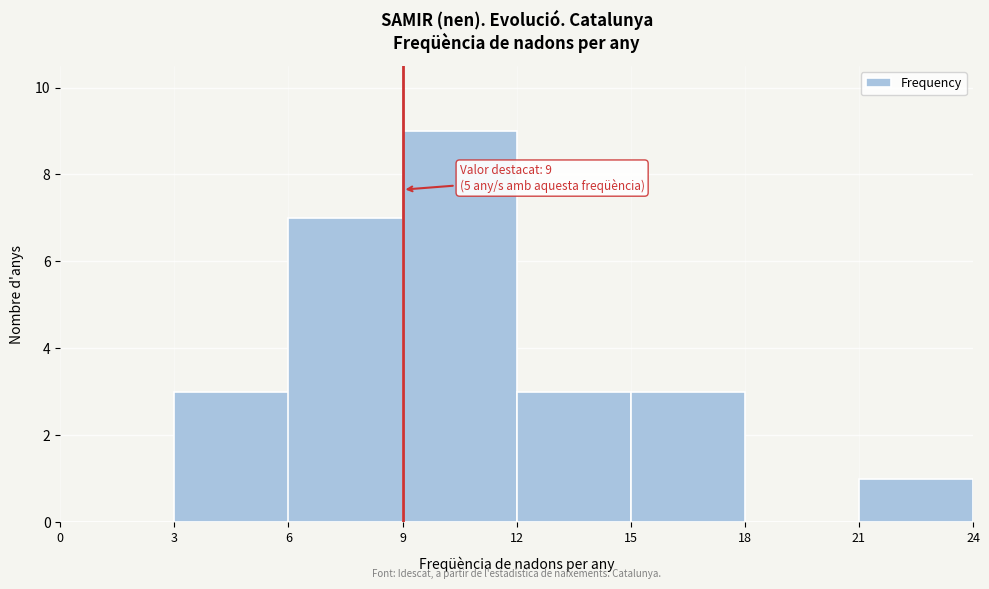

Which range on the x-axis has the tallest bar?

9 to 12